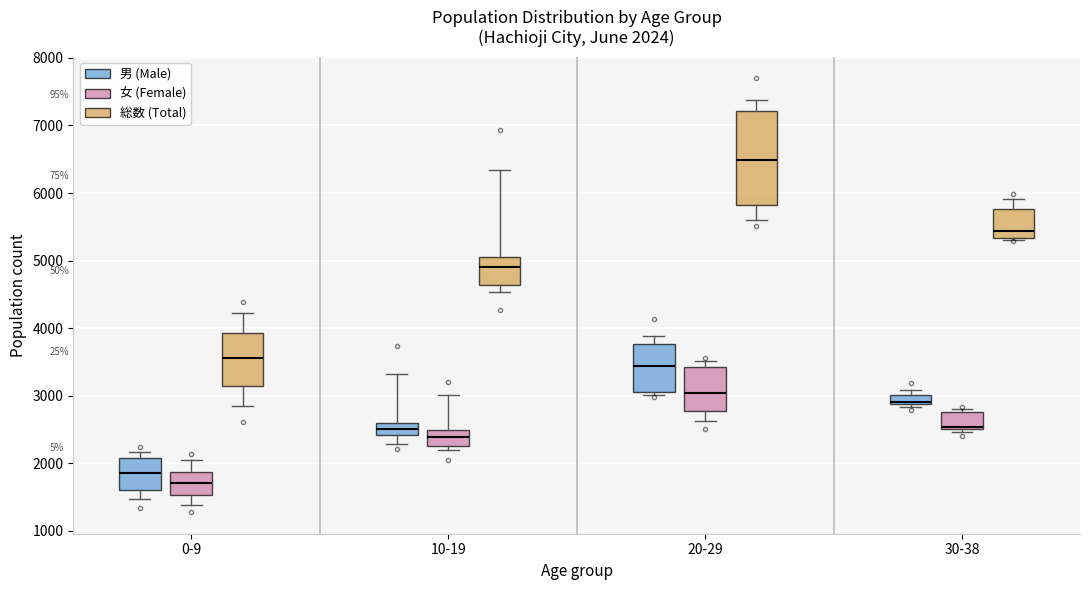

Which box has the highest median line?

20-29 (総数 (Total))